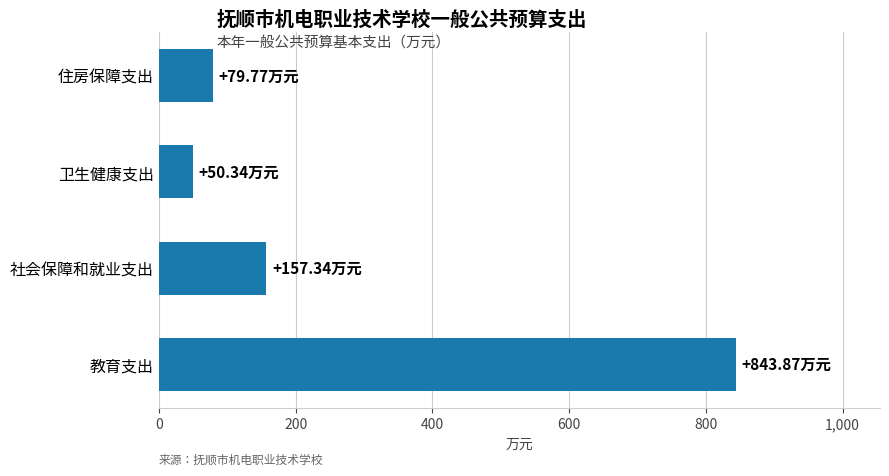

Rank the categories by value from lowest to highest.

卫生健康支出, 住房保障支出, 社会保障和就业支出, 教育支出